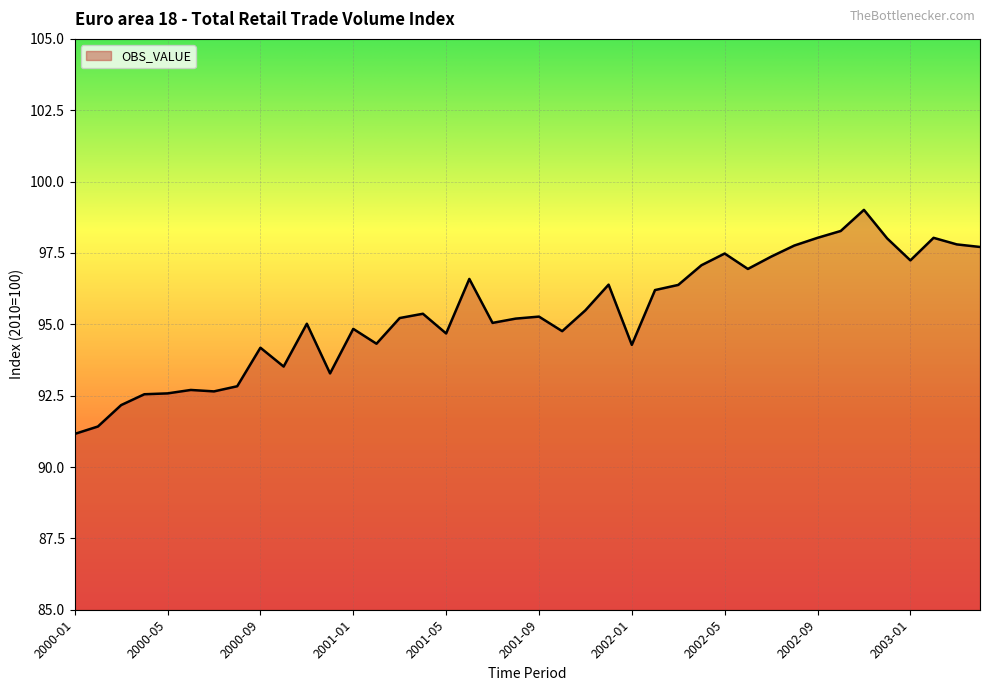

What is the minimum value shown in the chart?

91.2